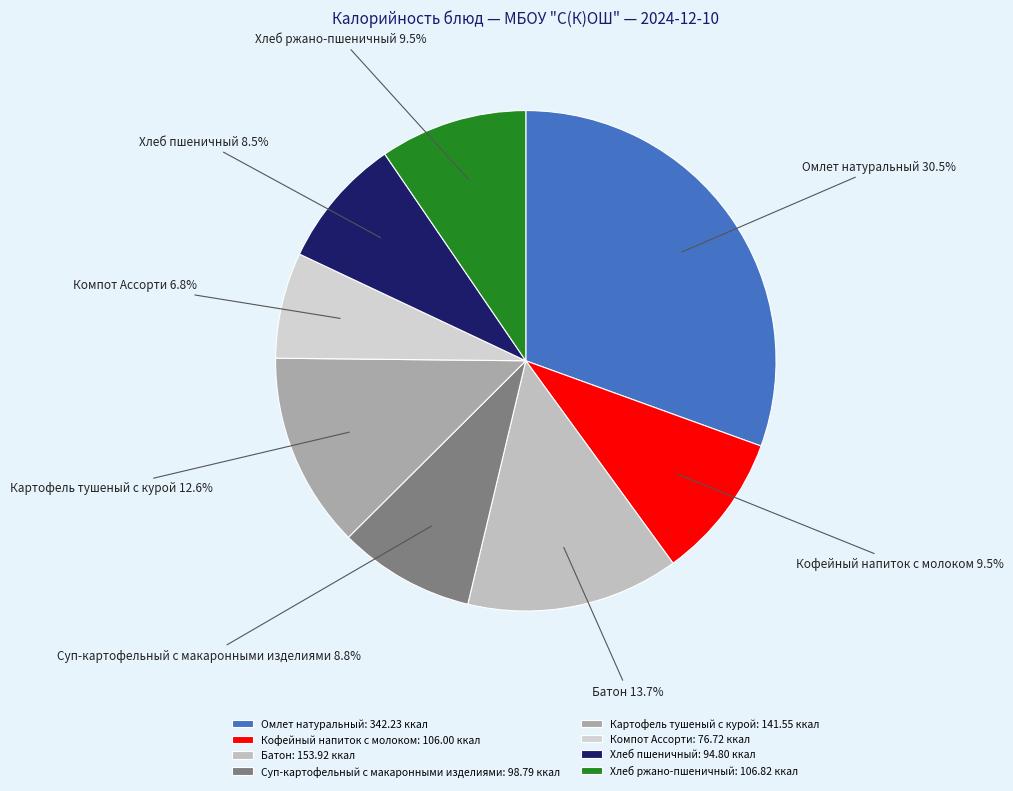

Count the number of slices in the pie.

8